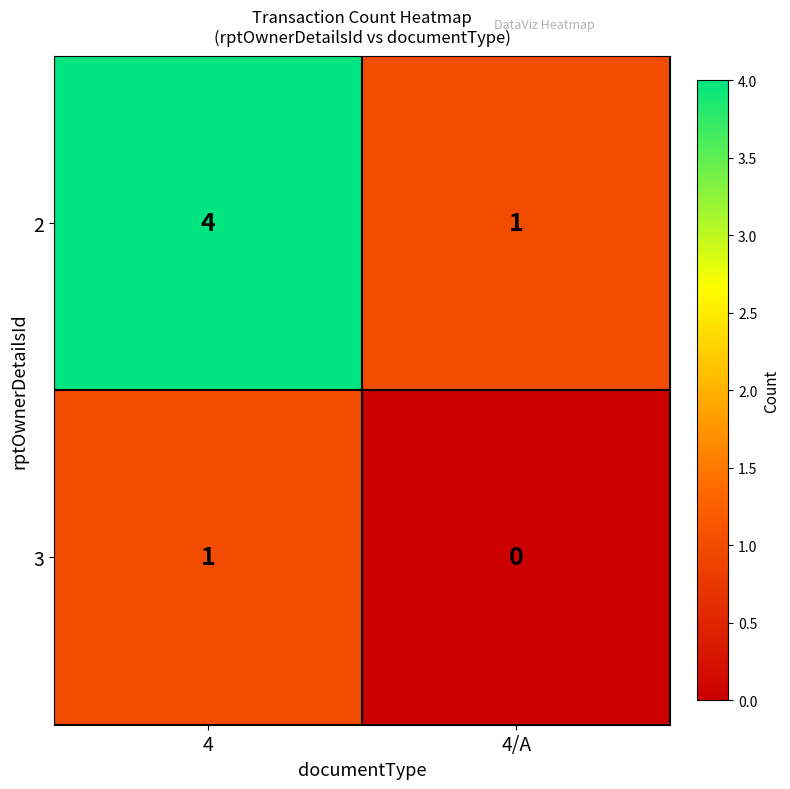

What is the difference between the maximum and minimum values in the 2 series?

3